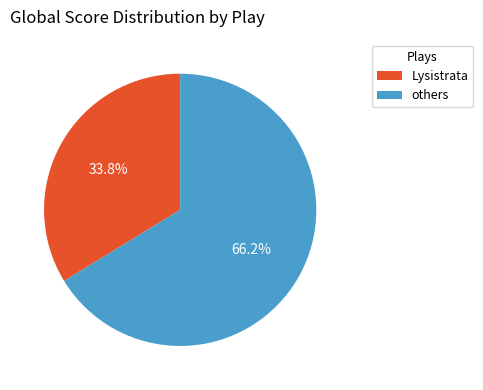

Does any single category account for the majority?

Yes